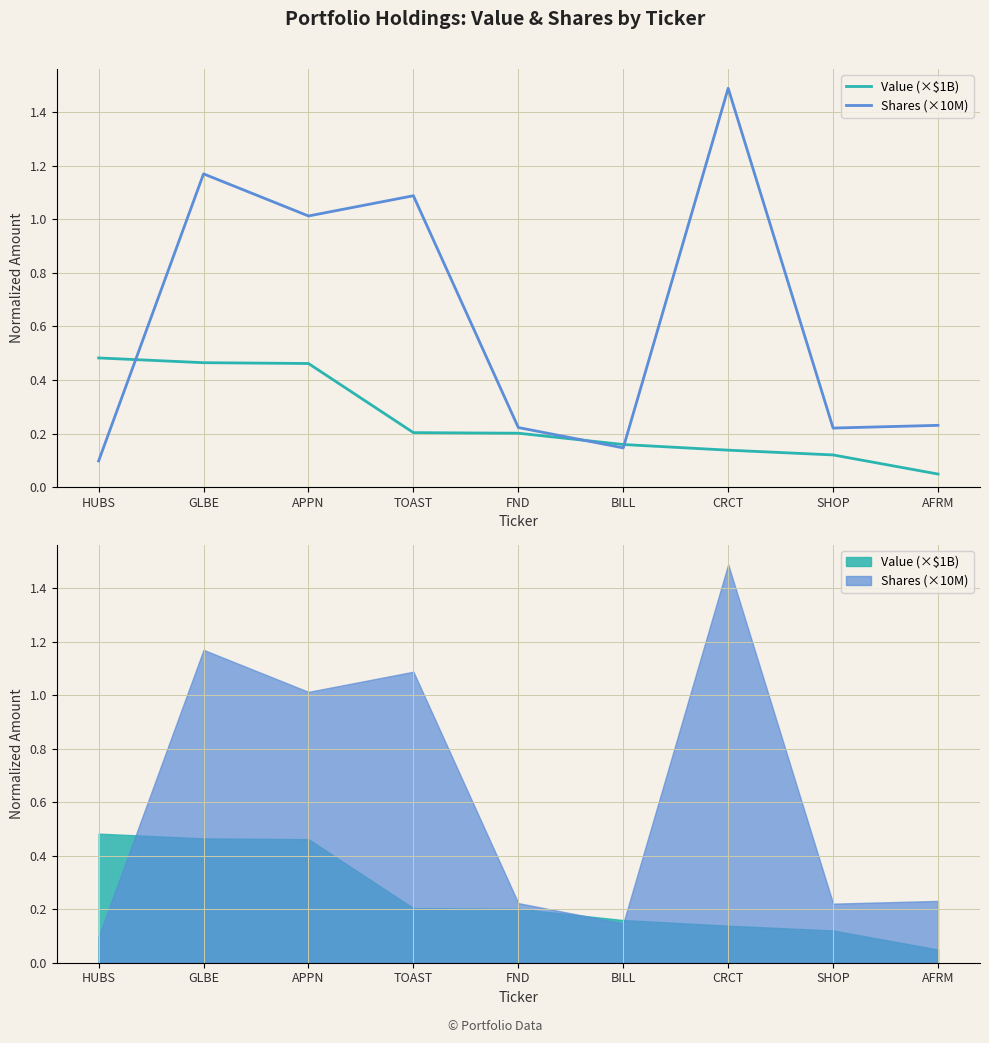

What is the difference between the maximum and minimum values in the Value (×$1B) series?

0.4